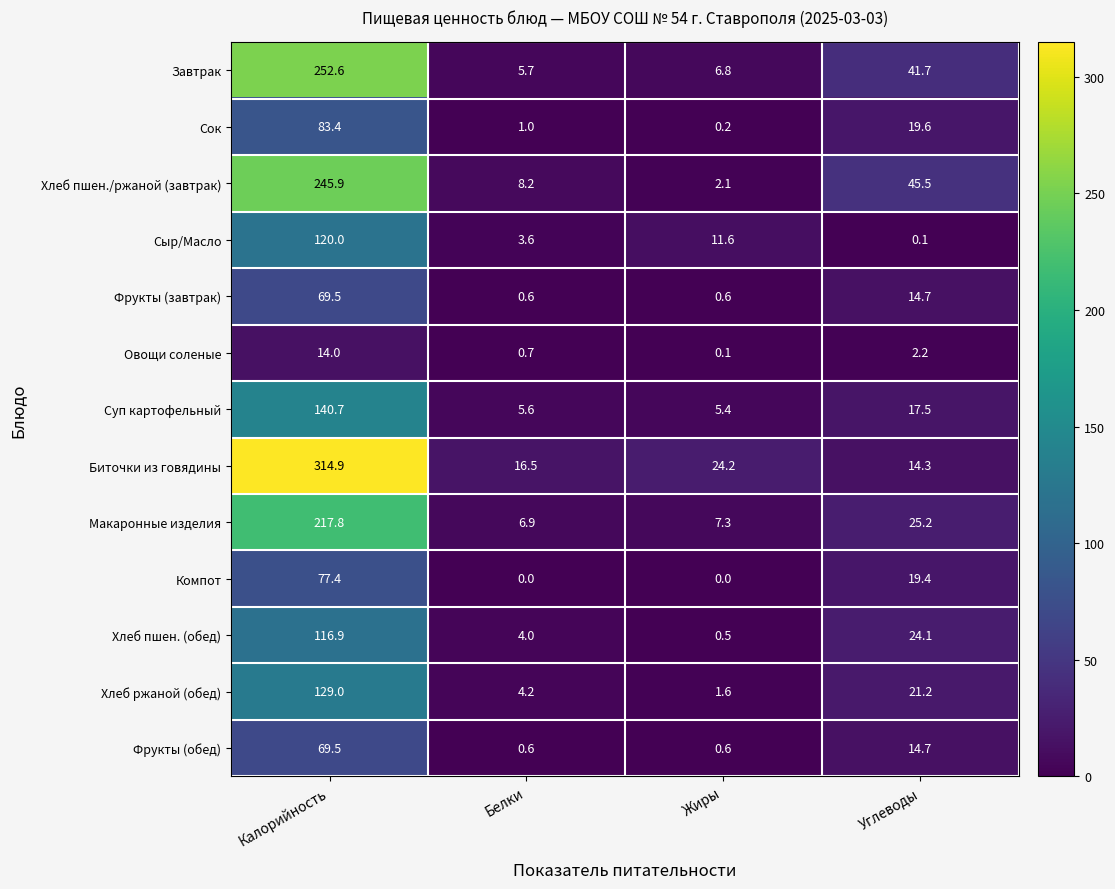

What is the difference between the maximum and minimum values in the Биточки из говядины series?

300.6